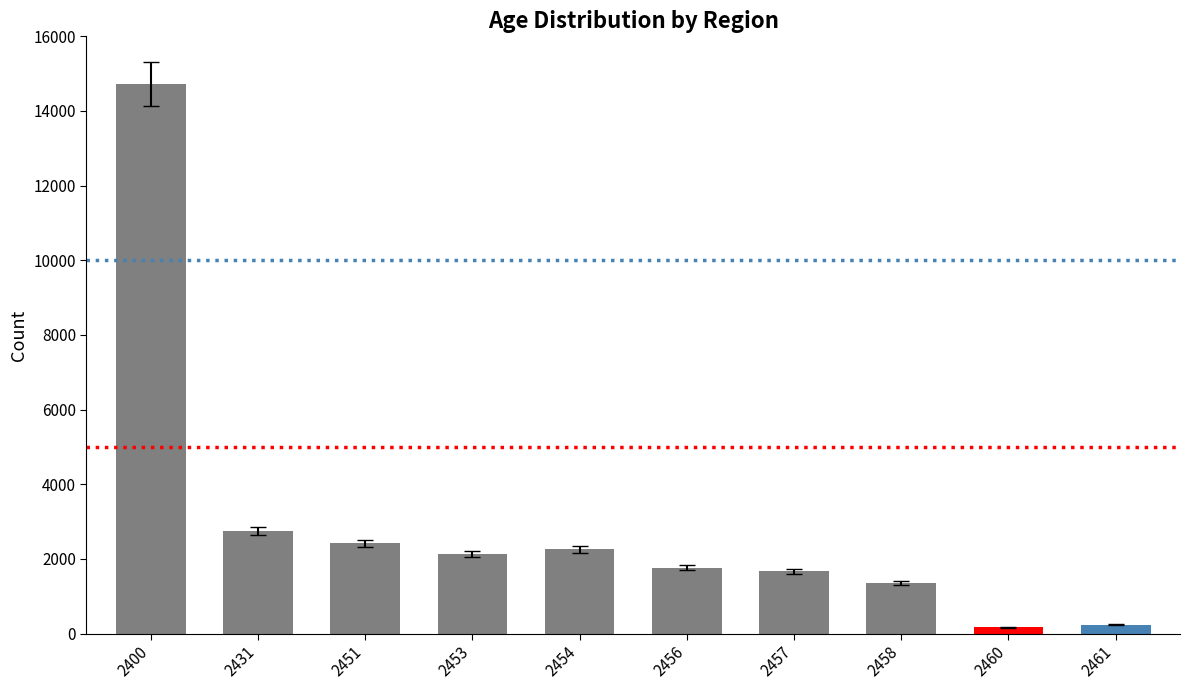

How many series are shown in this chart?

1